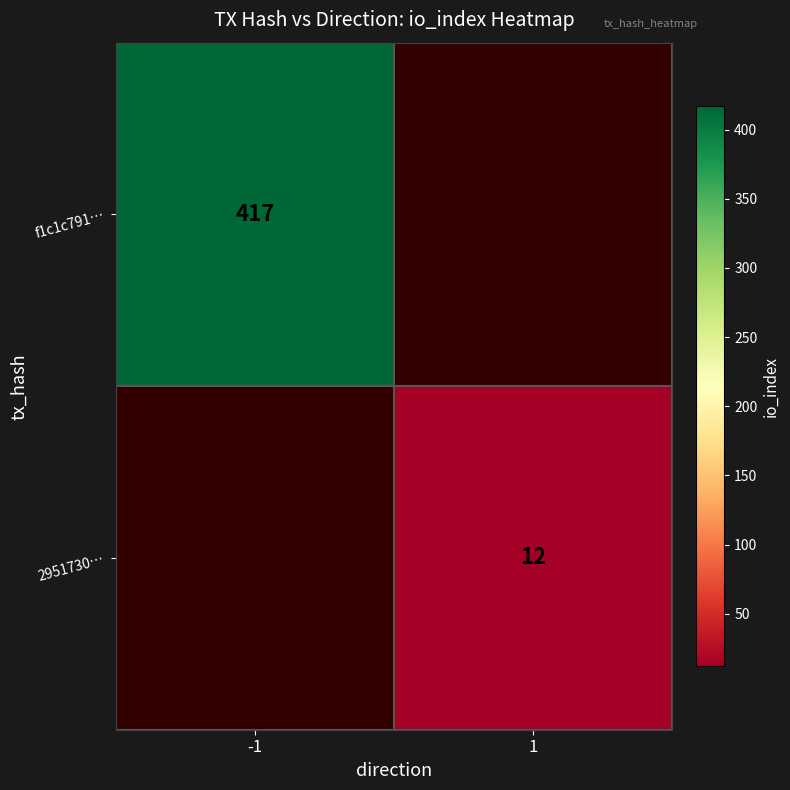

The value of 2951730… at 1 is 12. True or false?

True